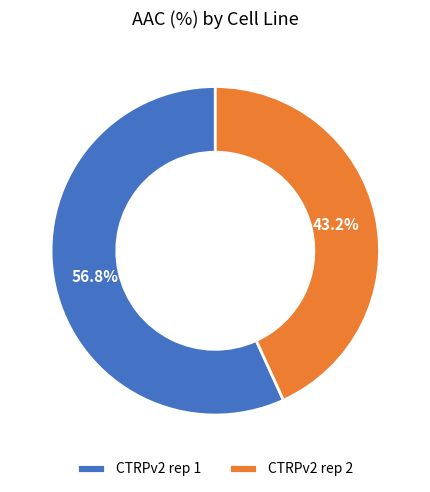

What is the smallest slice in the pie chart?

CTRPv2 rep 2